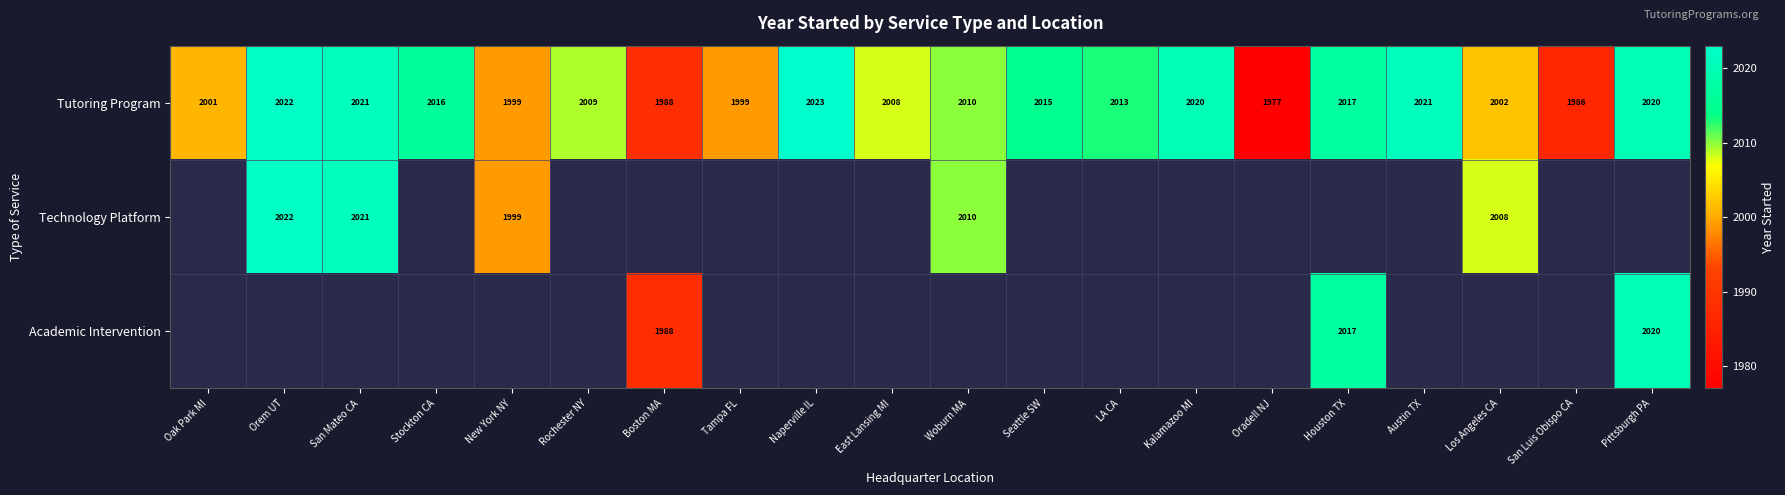

The Tutoring Program series shows 487 at New York NY. True or false?

False